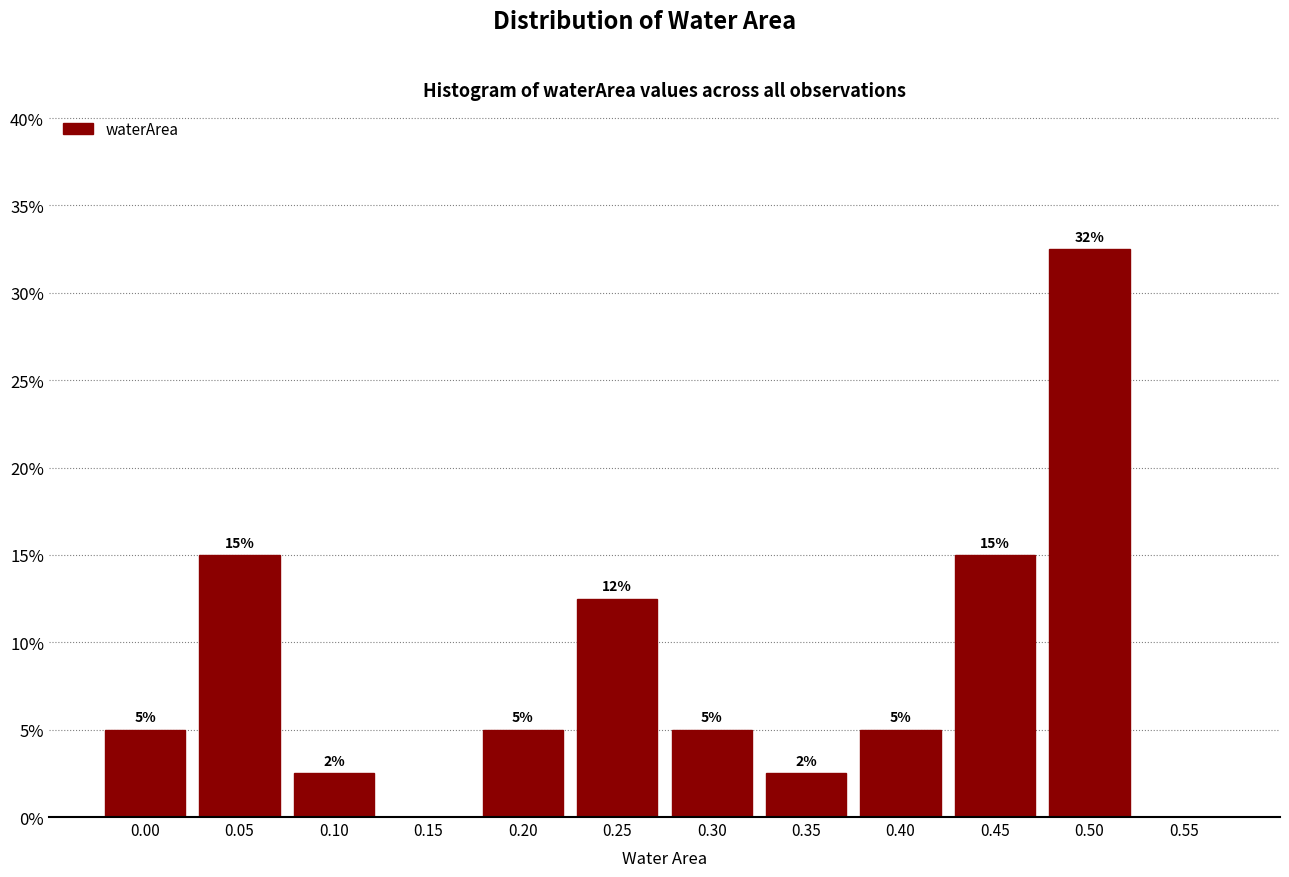

What is the change in value from 0.25 to 0.50?

+20.0